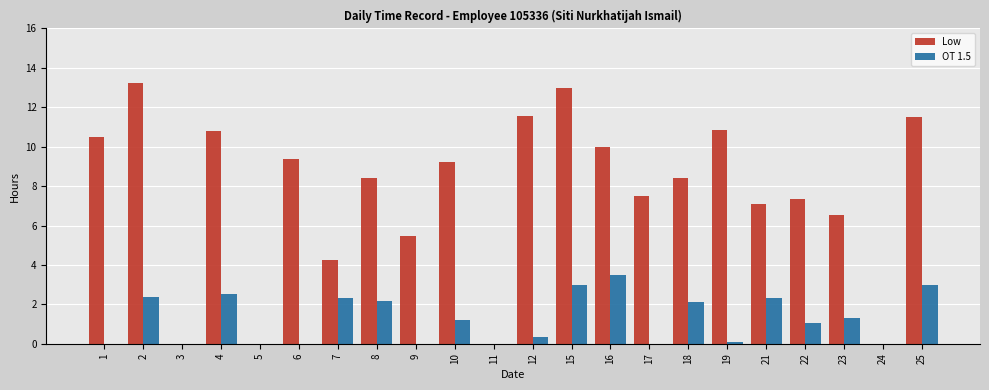

Between 4 and 17, which series saw the biggest shift?

Low